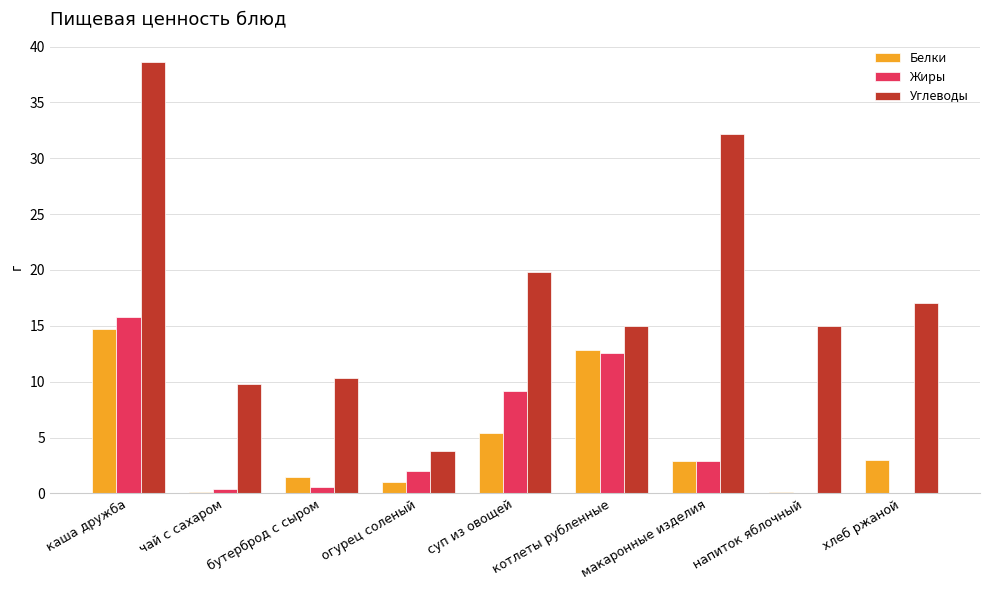

What is the highest value of the Белки series?

14.7